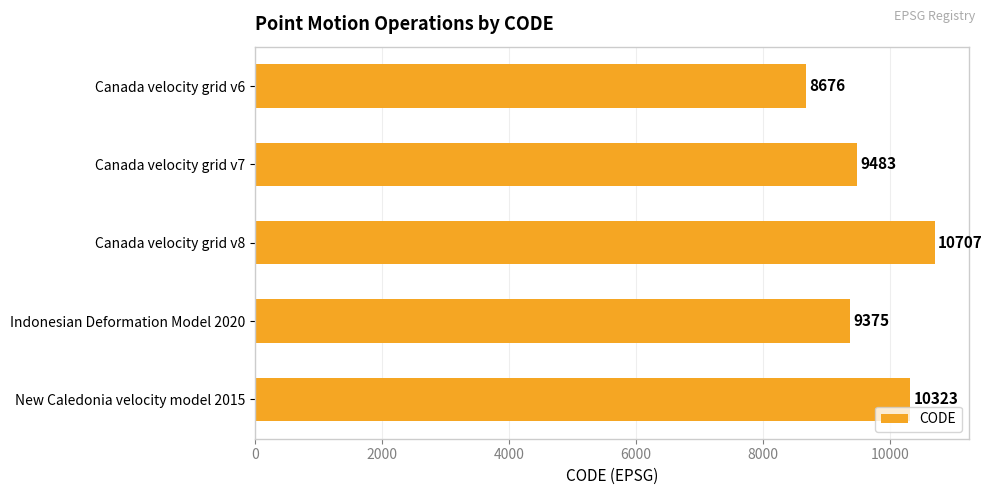

Which has a higher value, Canada velocity grid v8 or Indonesian Deformation Model 2020?

Canada velocity grid v8